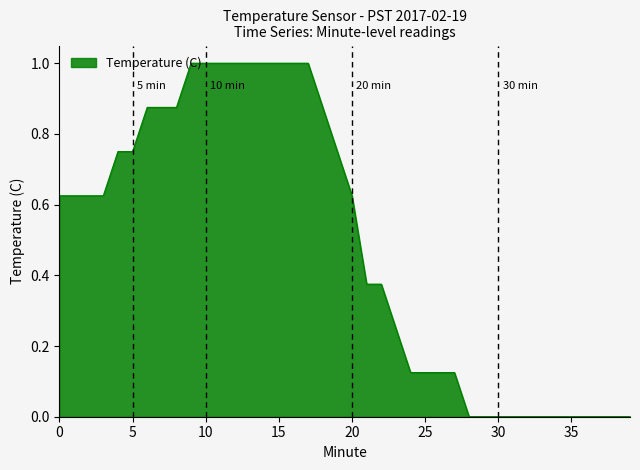

How many distinct data groups are displayed?

1